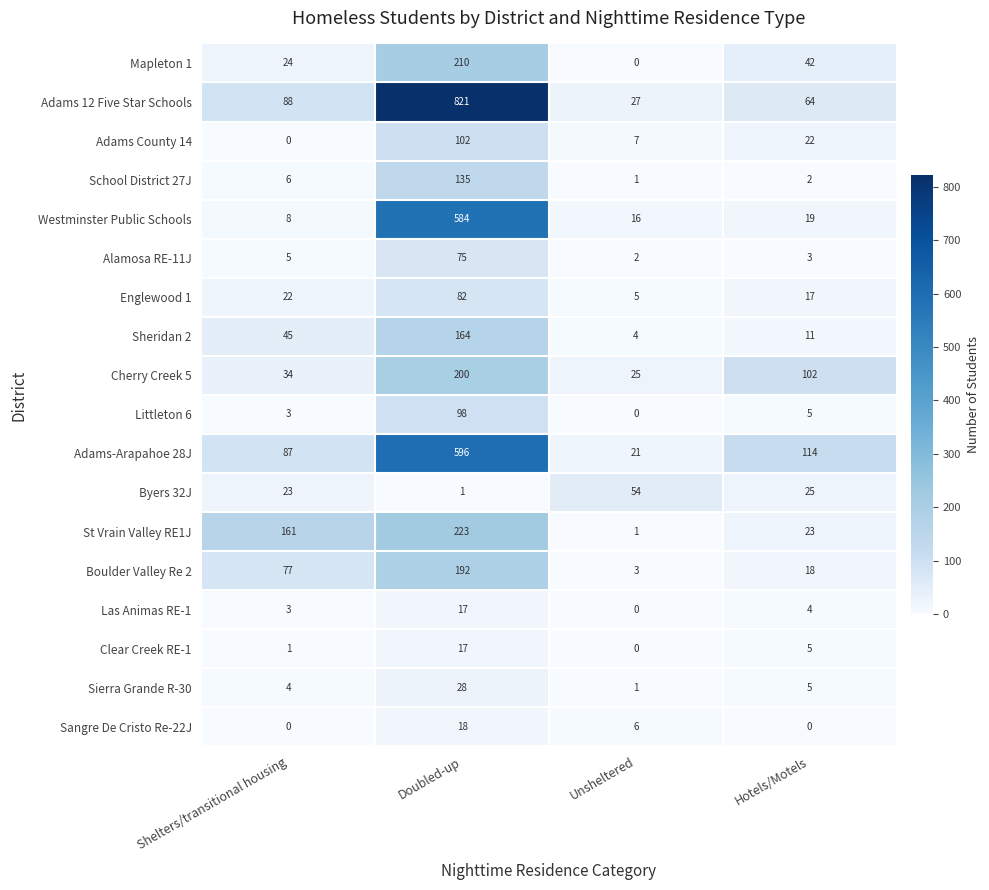

What value does the Westminster Public Schools series have at Unsheltered?

16